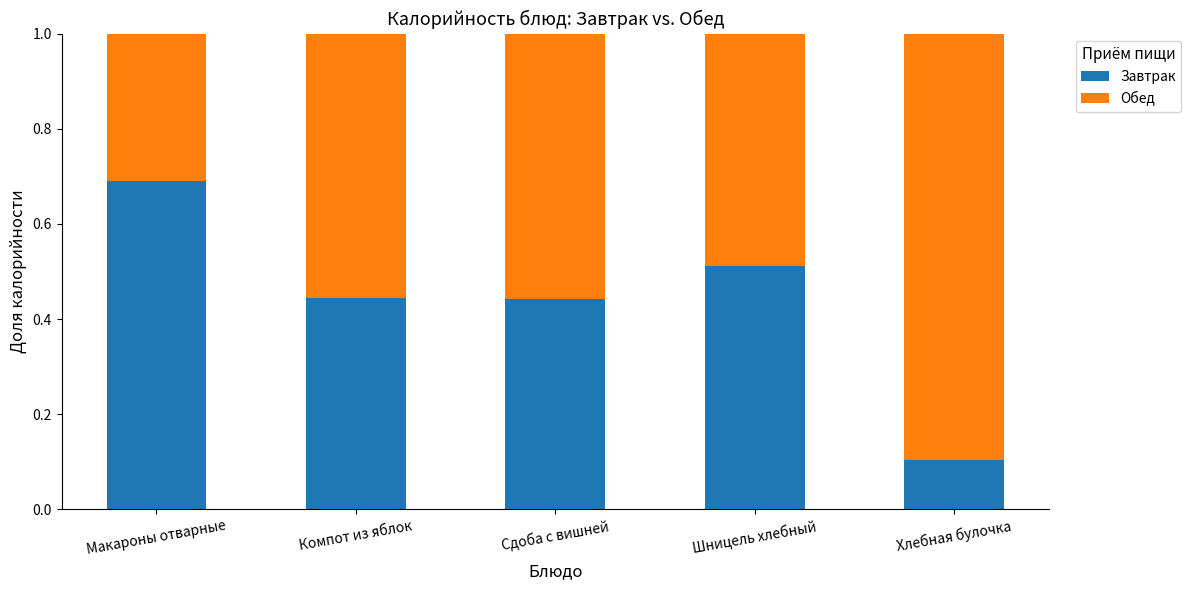

At which label does Завтрак reach its minimum?

Хлебная булочка